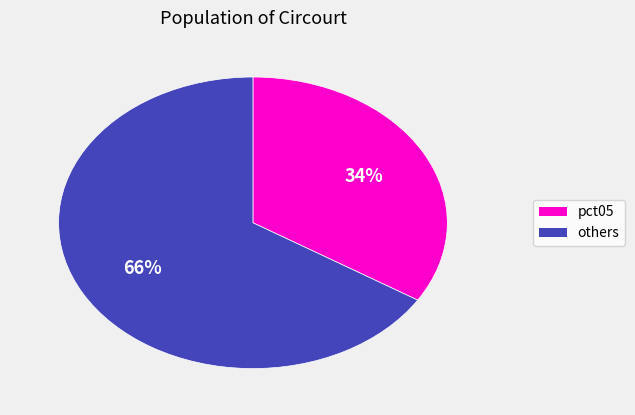

To the nearest percent, what is the combined percentage of others and pct05?

100%